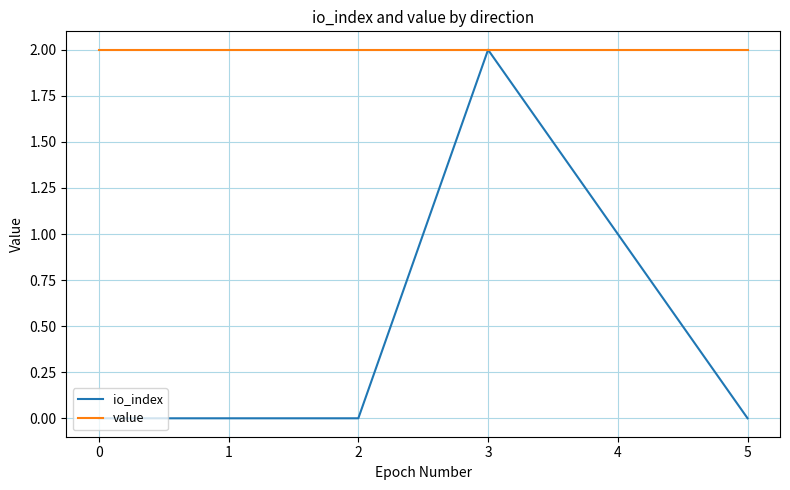

What is the approximate value of value at 0?

2.0